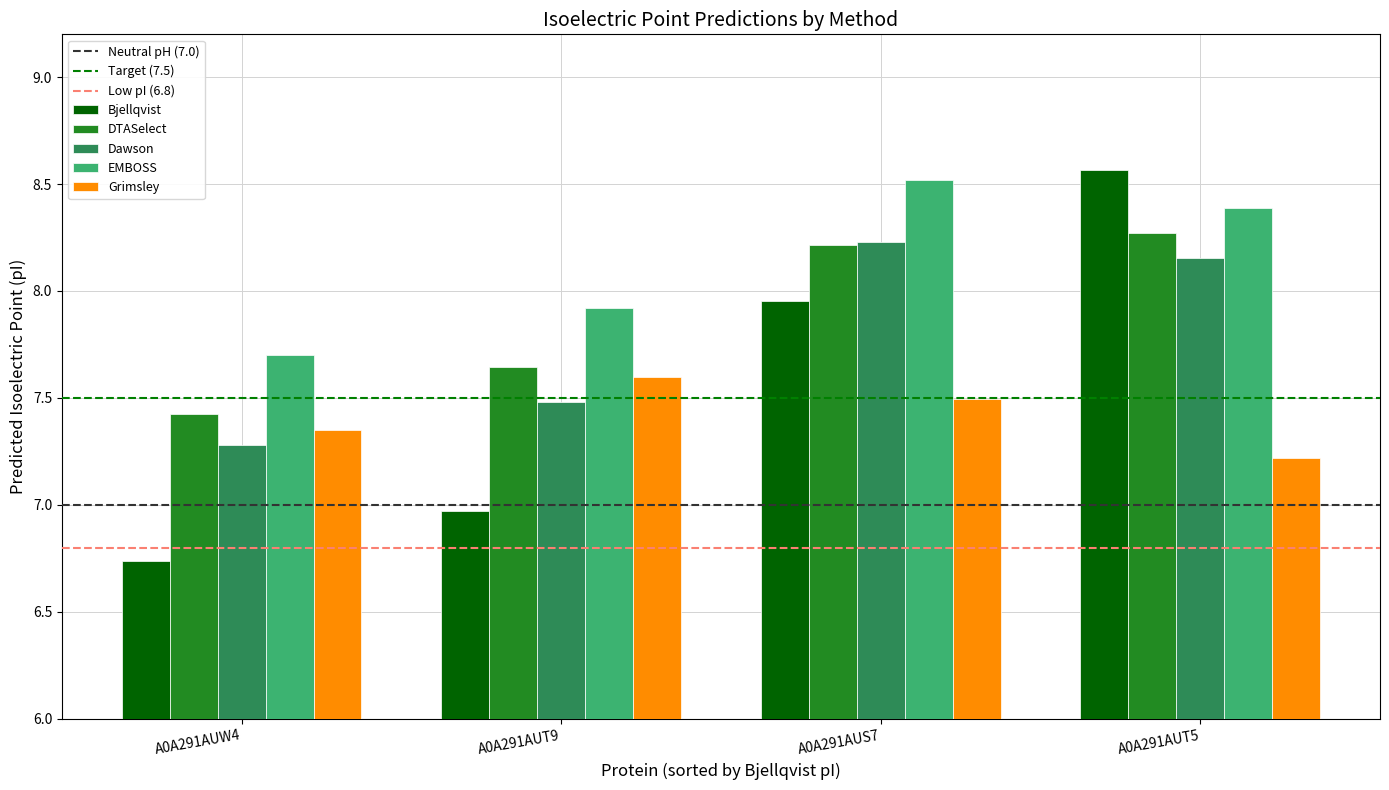

At how many categories does at least one series exceed 8?

2